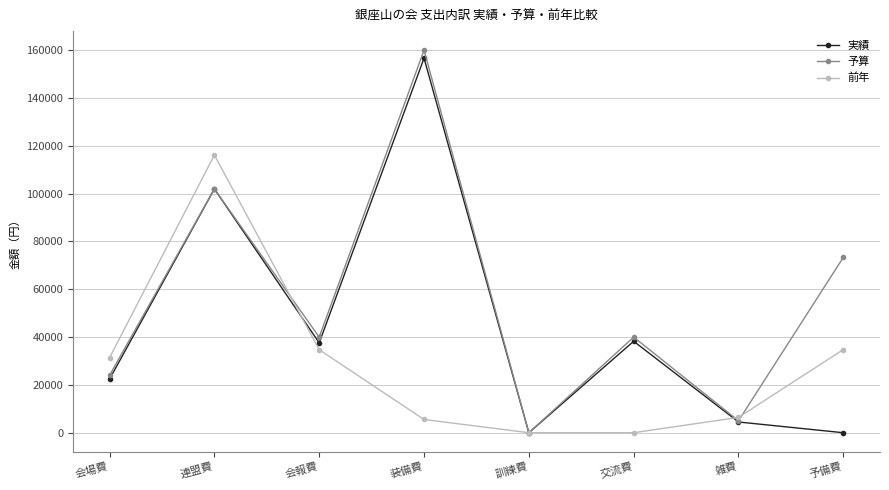

What is the total value across all series at 会場費?

77820